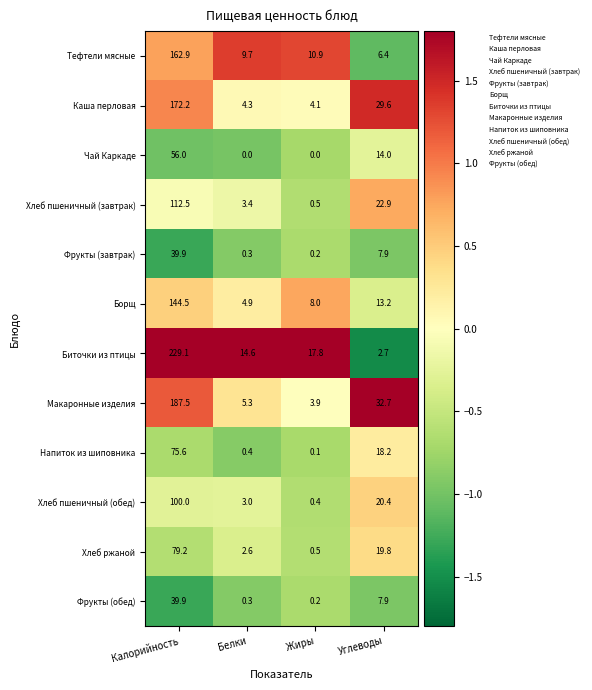

What is the difference between the second highest and second lowest values in the Хлеб пшеничный (обед) series?

17.4